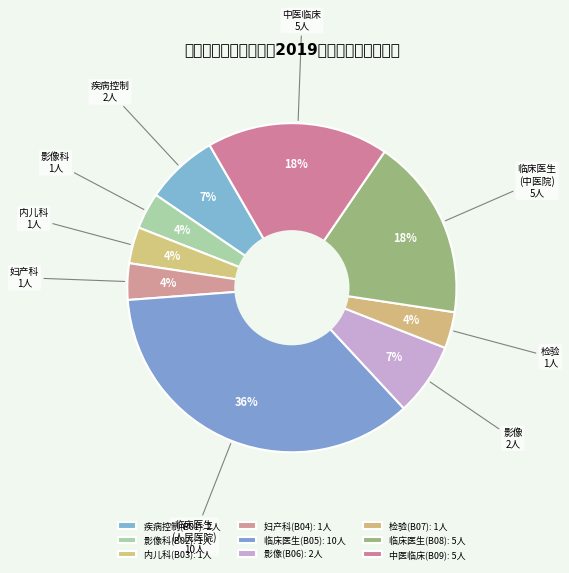

To the nearest percent, what percentage of the pie is 内儿科(B03)?

4%